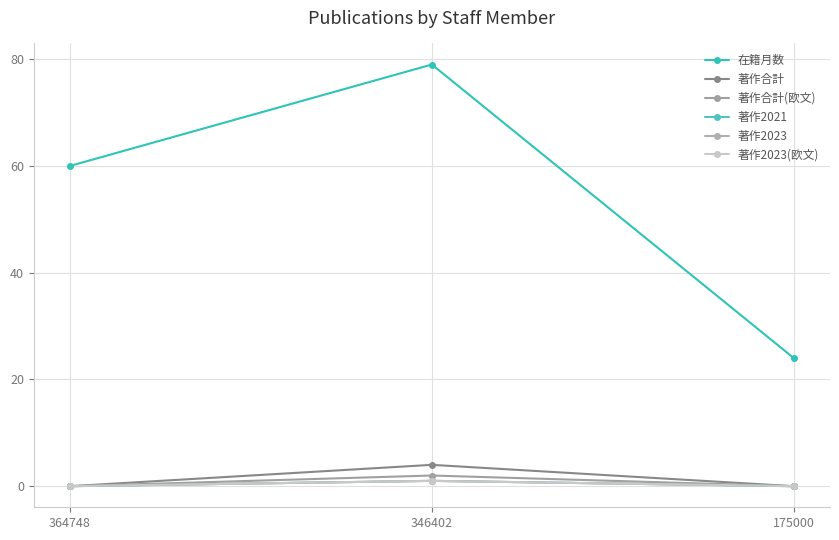

Does the chart have visible grid lines?

Yes